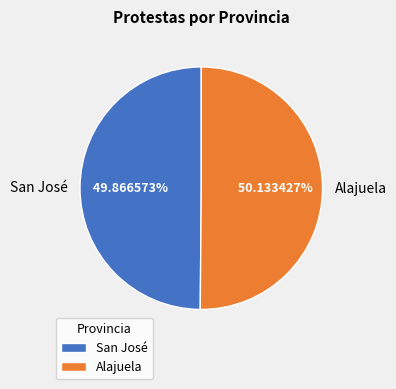

To the nearest percent, what is the average slice percentage?

50%